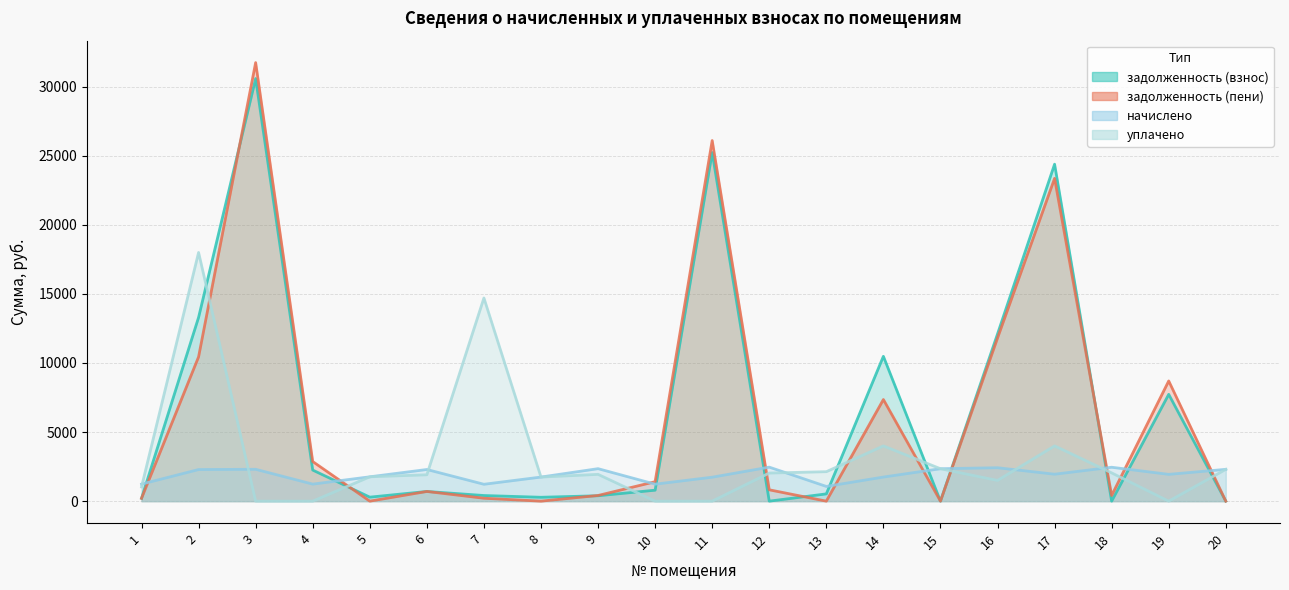

At which label does задолженность (пени) reach its peak?

3